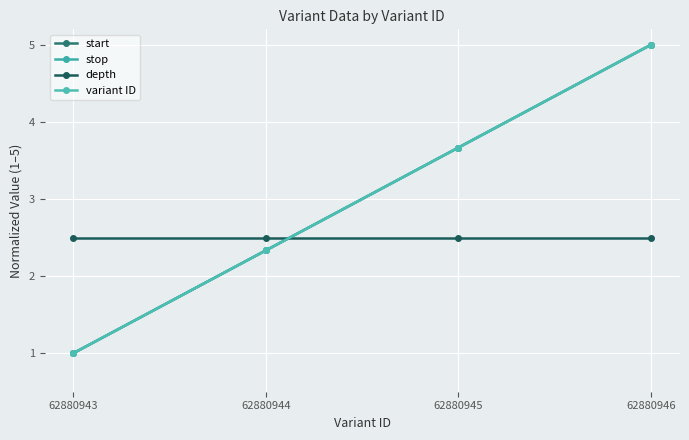

What is the sum of the start values at 62880945 and 62880944?

6.0